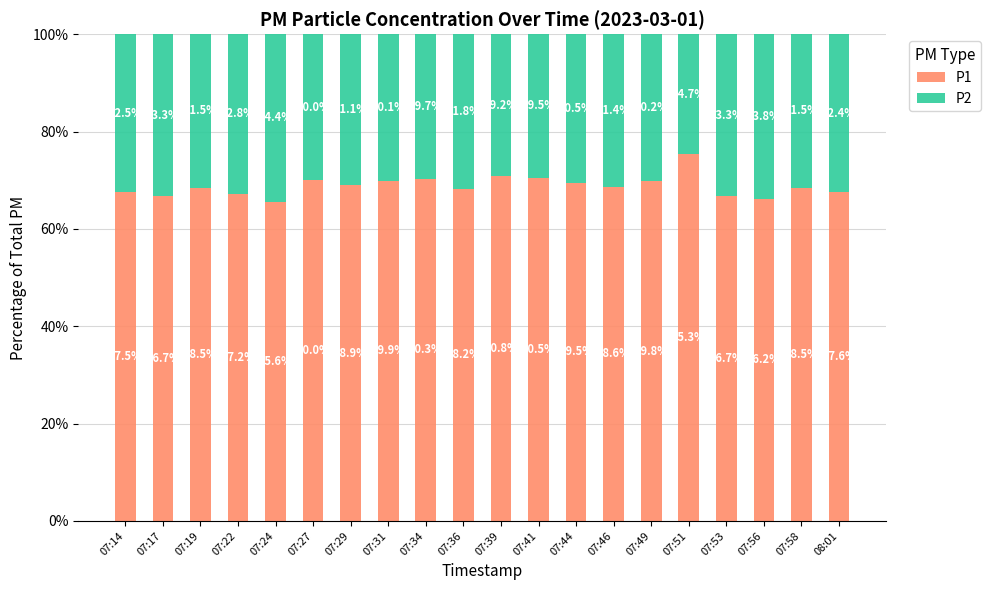

At which label does P1 reach its minimum?

07:24